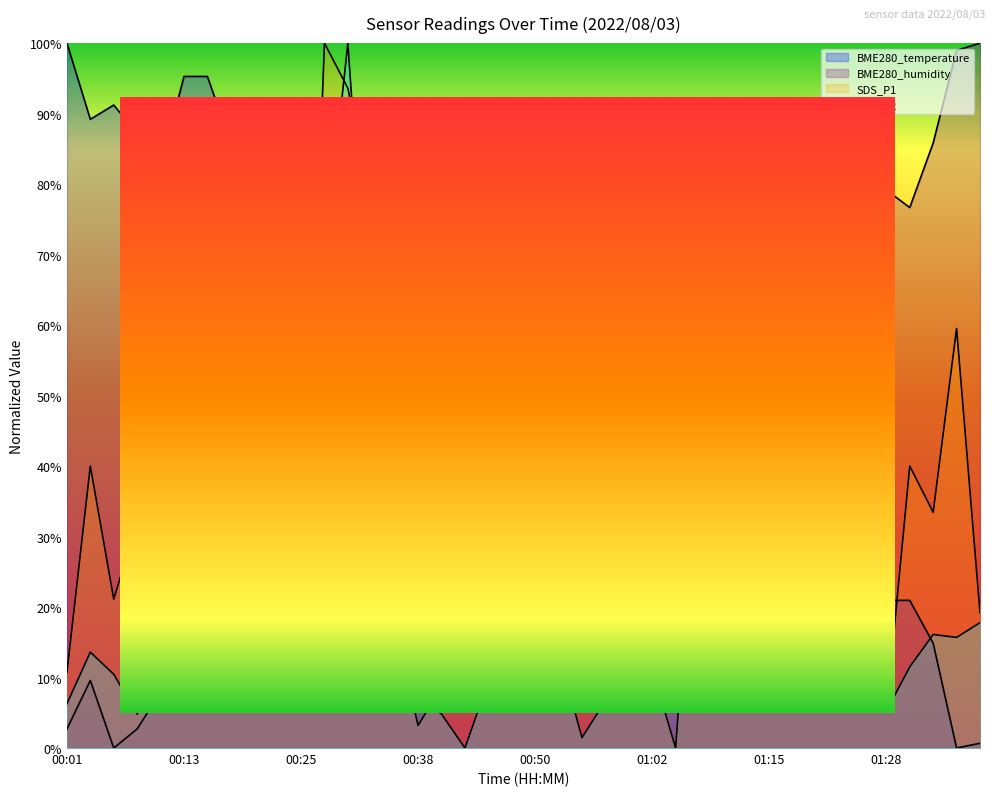

What is the label of the 23rd point from the left?

00:55